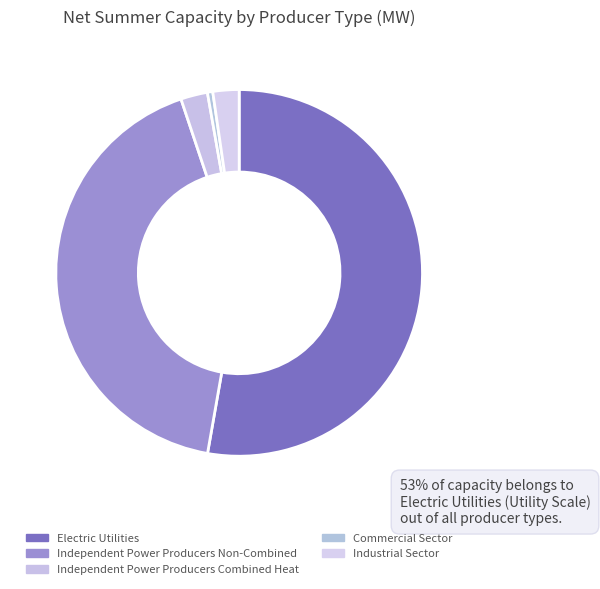

How many slices are in this pie chart?

5